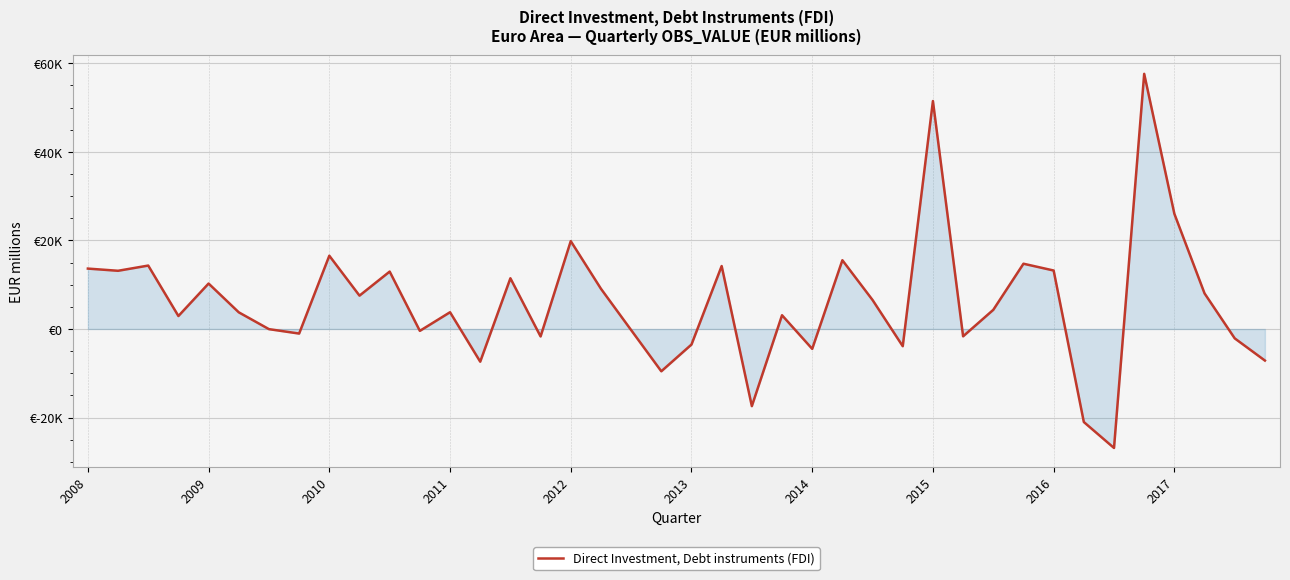

What is the sum of all values?

245586.0